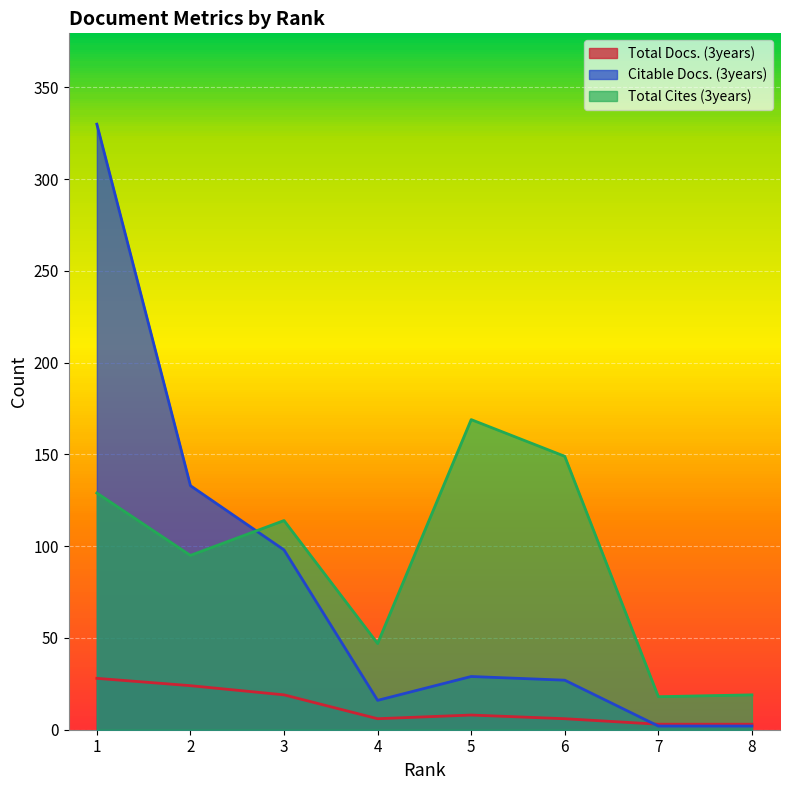

Which series has the largest total across all categories?

Total Cites (3years)